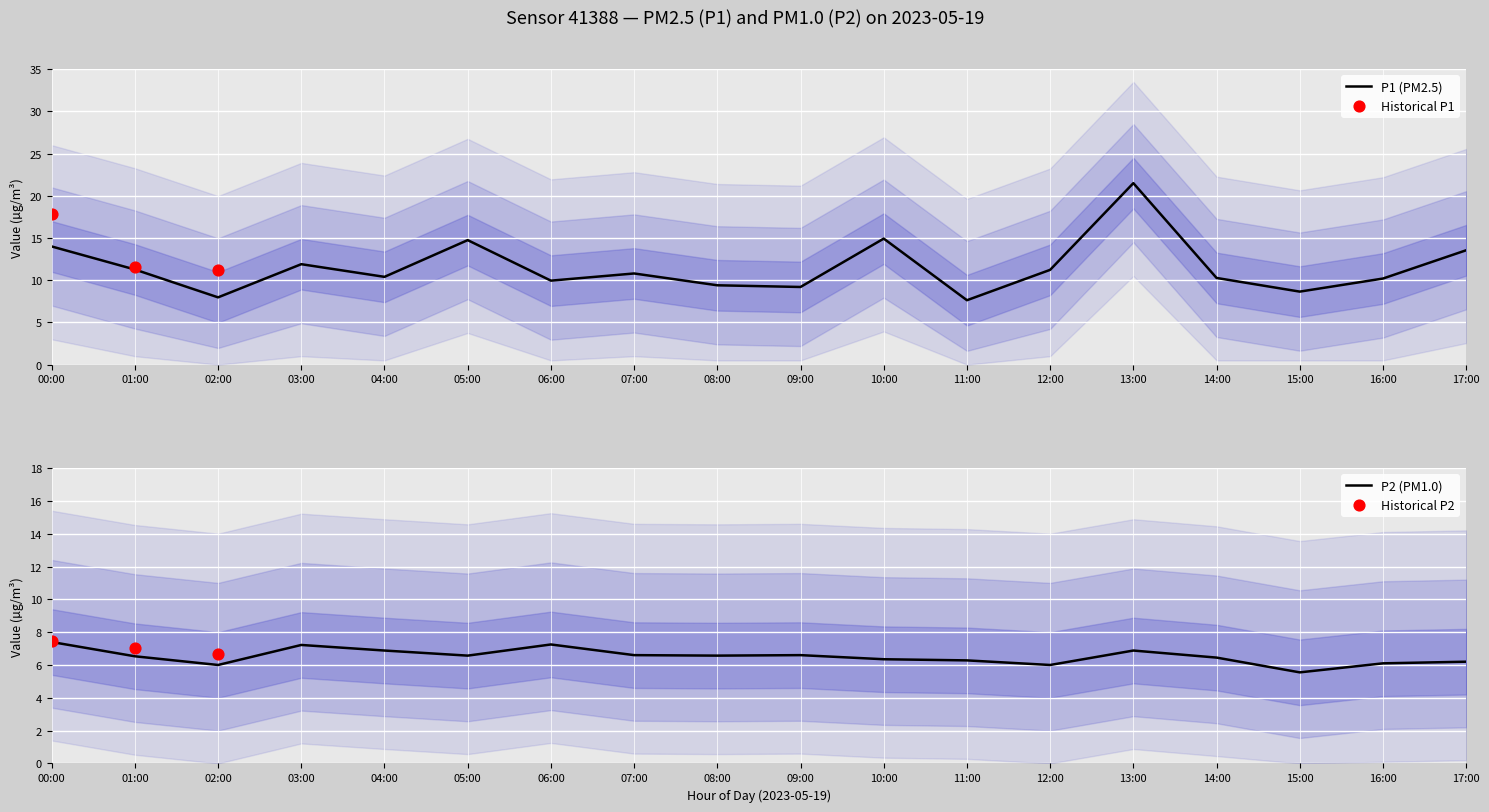

At which category is the sum across all series the highest?

13:00